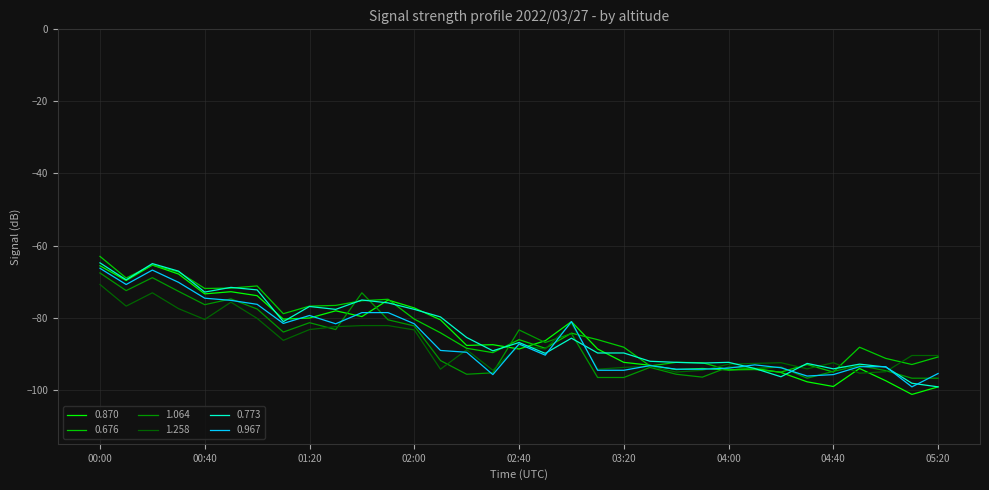

What is the maximum value shown in the chart?

-63.0